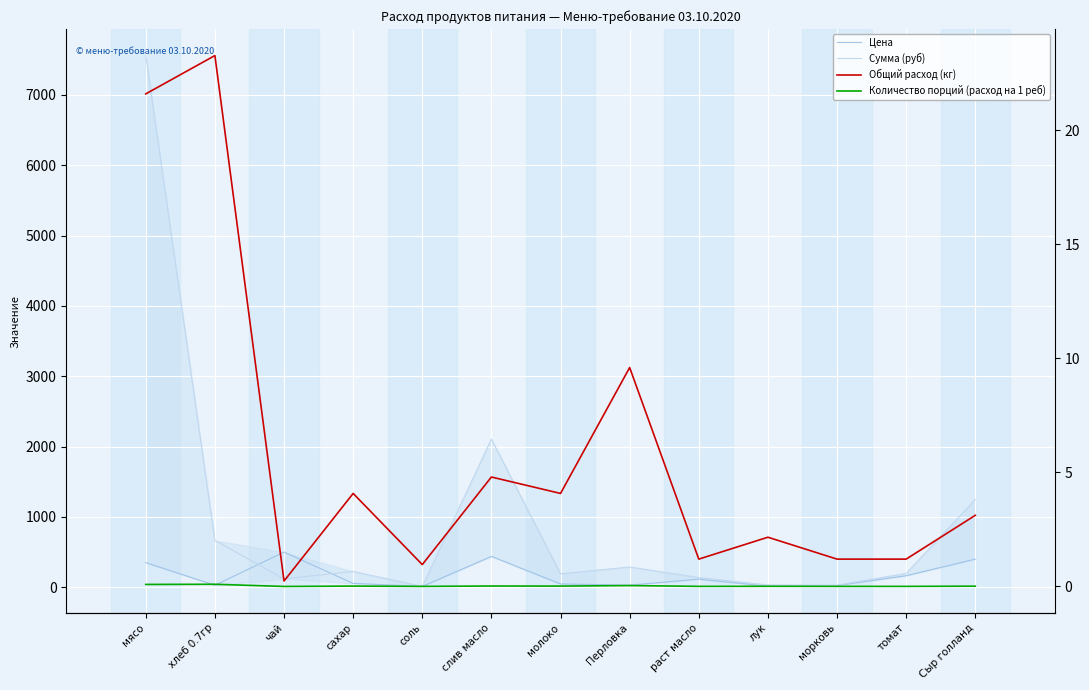

Where is the first local minimum for Количество порций (расход на 1 реб)?

чай